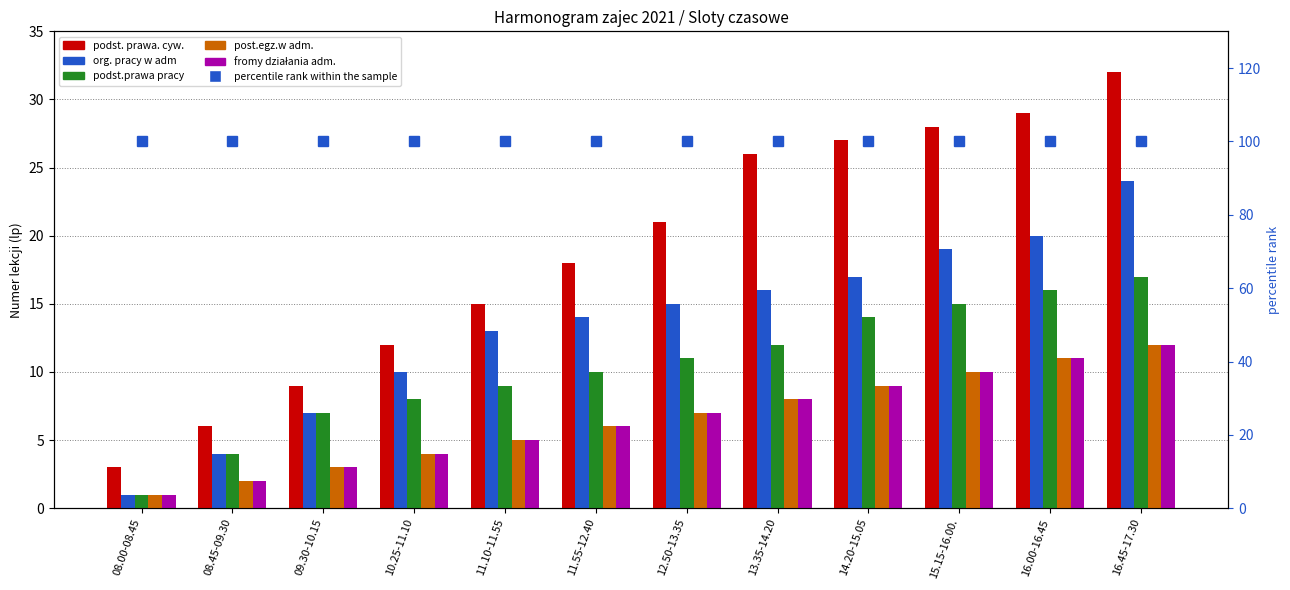

At 08.45-09.30, list the series in order from smallest to largest.

post.egz.w adm., fromy działania adm., org. pracy w adm, podst.prawa pracy, podst. prawa. cyw., percentile rank within the sample